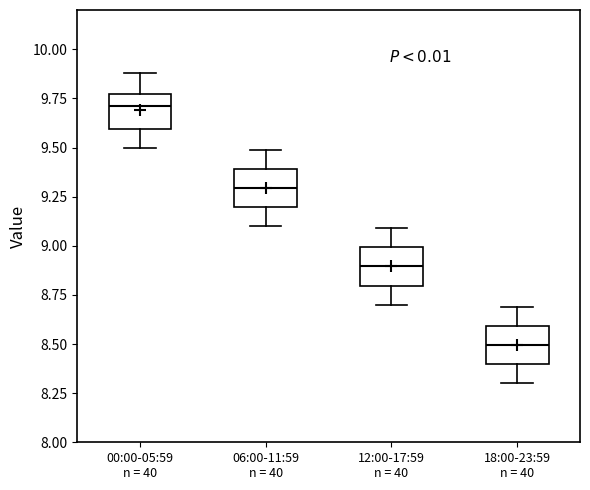

Reading left to right, read every box against the y-axis: the position of its median line, the range the box covers, and the ends of its whiskers. The values are not printed on the chart, so give them approximately, as read against the axis.

00:00-05:59 n = 40: median 9.70, box 9.60 to 9.75, whiskers 9.50 to 9.90
06:00-11:59 n = 40: median 9.30, box 9.20 to 9.40, whiskers 9.10 to 9.50
12:00-17:59 n = 40: median 8.90, box 8.80 to 9.00, whiskers 8.70 to 9.10
18:00-23:59 n = 40: median 8.50, box 8.40 to 8.60, whiskers 8.30 to 8.70